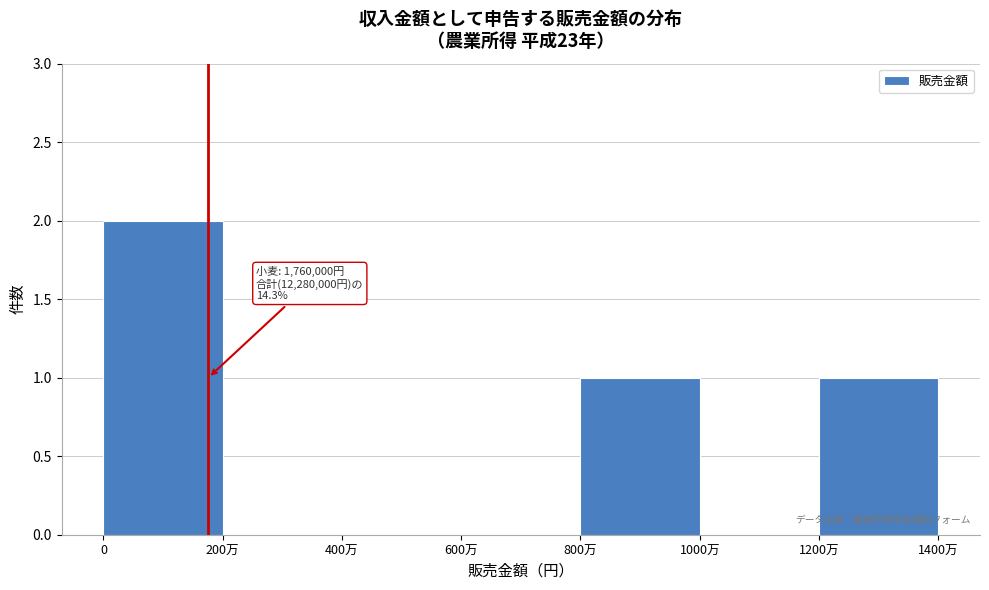

Reading right to left, list all the values displayed in this chart.

1200万=1	1000万=0	800万=1	600万=0	400万=0	200万=0	0=2